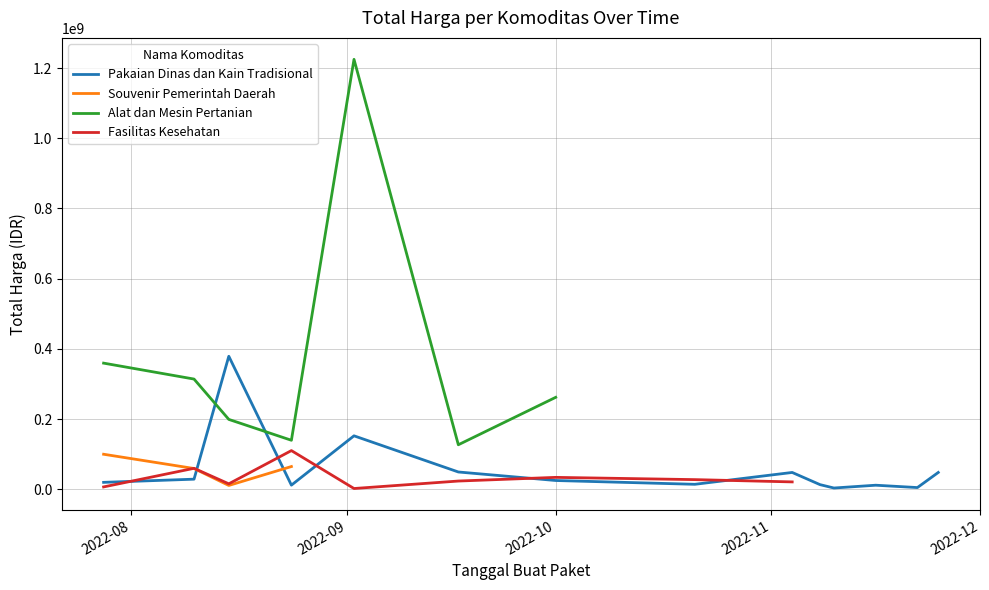

In Fasilitas Kesehatan, how many points are higher than both neighbors (excluding endpoints)?

3